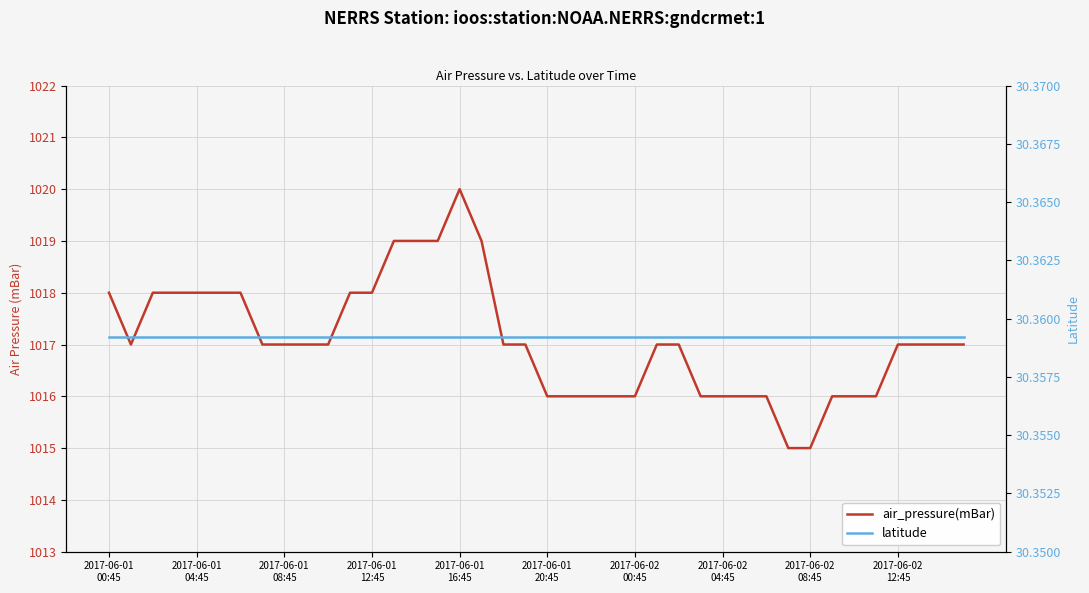

At which category is the sum across all series the highest?

2017-06-01 16:45